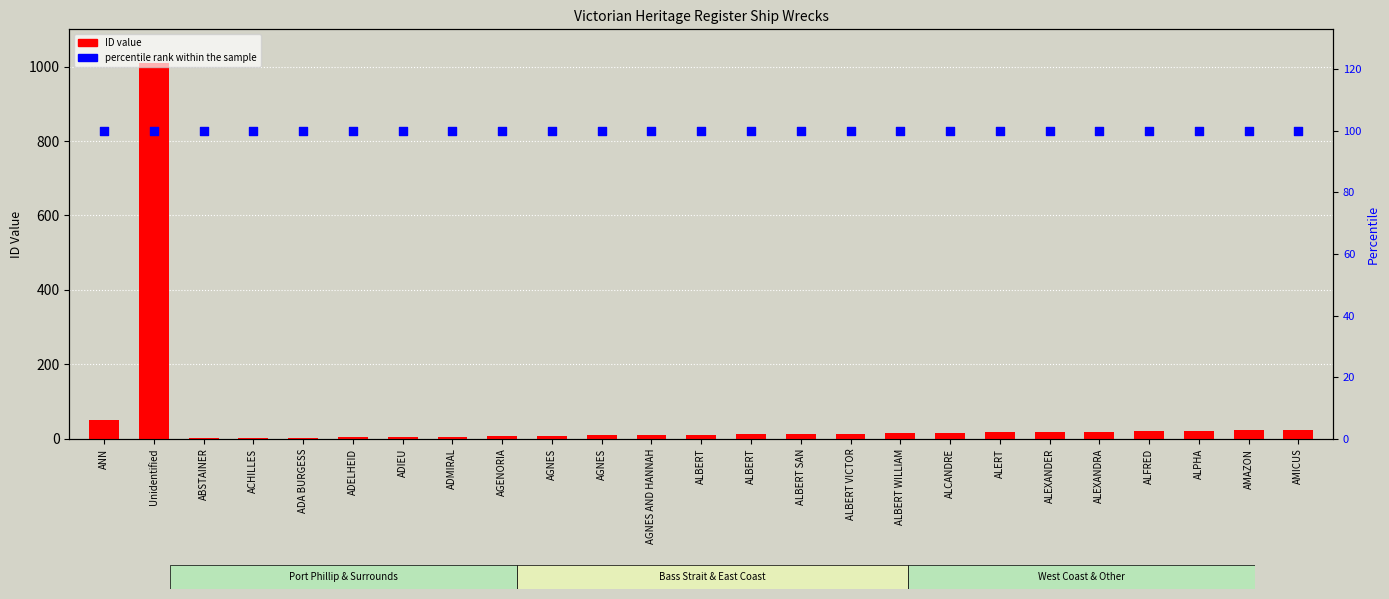

Which series has the largest Y range (max minus min)?

ID